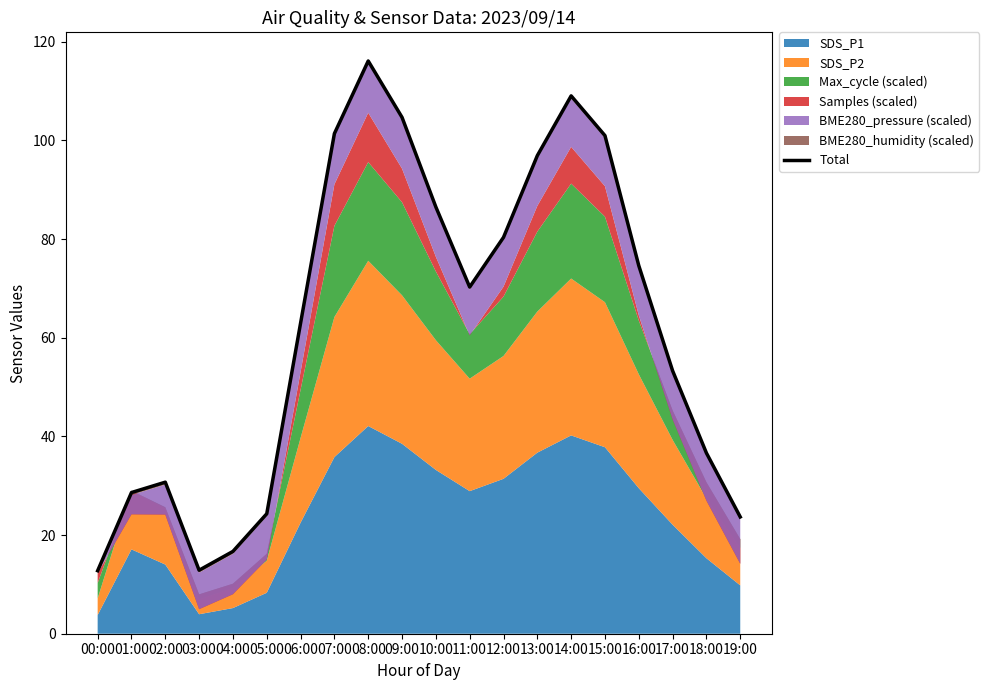

Rank the categories by value from lowest to highest.

00:00, 03:00, 04:00, 19:00, 05:00, 01:00, 02:00, 18:00, 17:00, 06:00, 11:00, 16:00, 12:00, 10:00, 13:00, 15:00, 07:00, 09:00, 14:00, 08:00